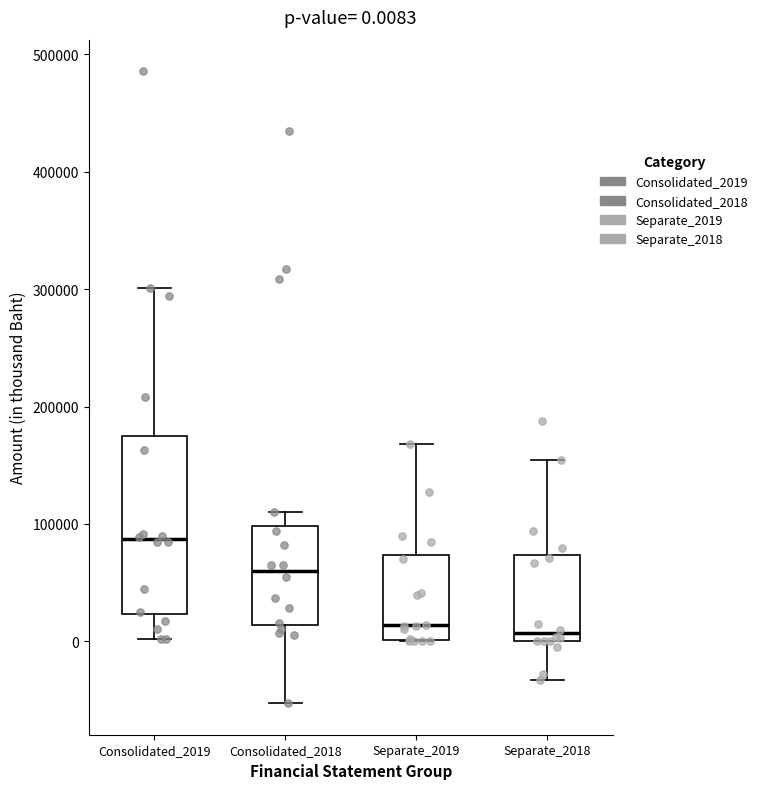

Comparing the boxes themselves (not the whiskers), which one is the tallest?

Consolidated_2019